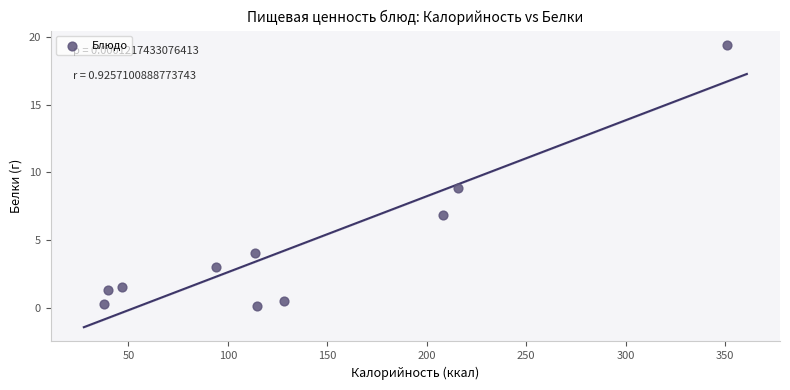

What is the average Y value?

4.6